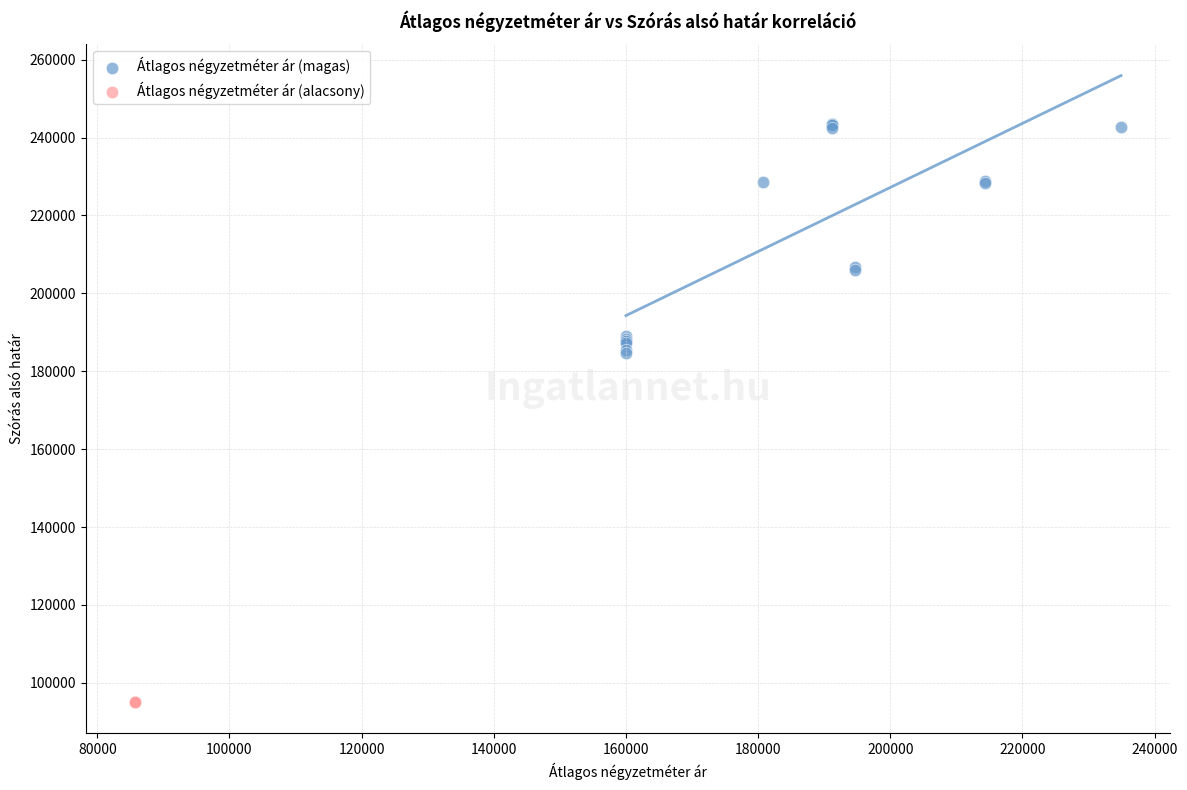

Which series reaches the minimum Y coordinate?

Átlagos négyzetméter ár (alacsony)